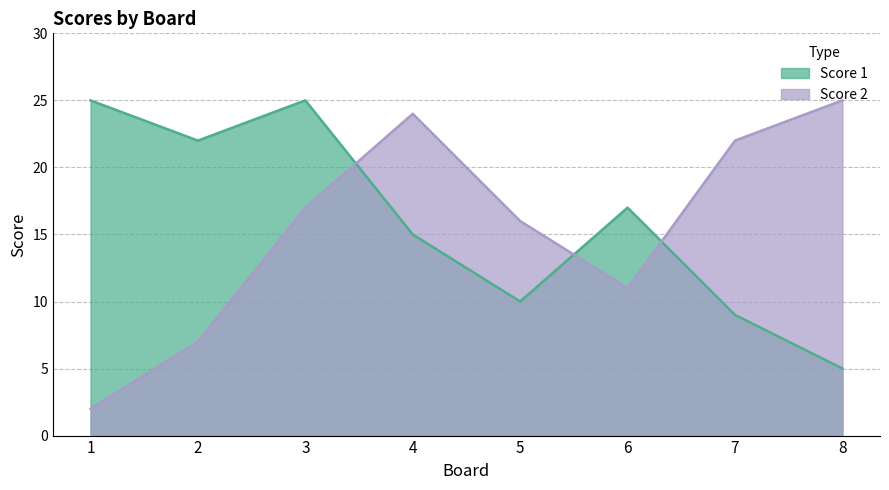

List the labels in order of Score 1 value, largest first.

1, 3, 2, 6, 4, 5, 7, 8